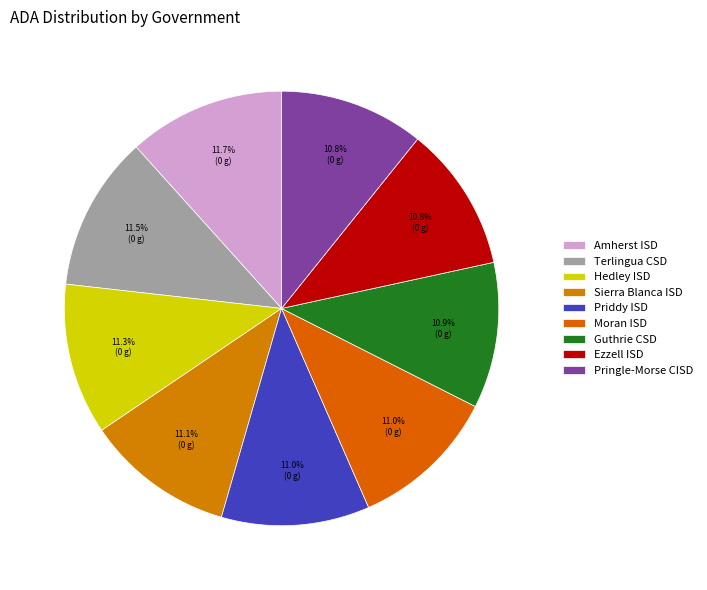

How many slices are in this pie chart?

9